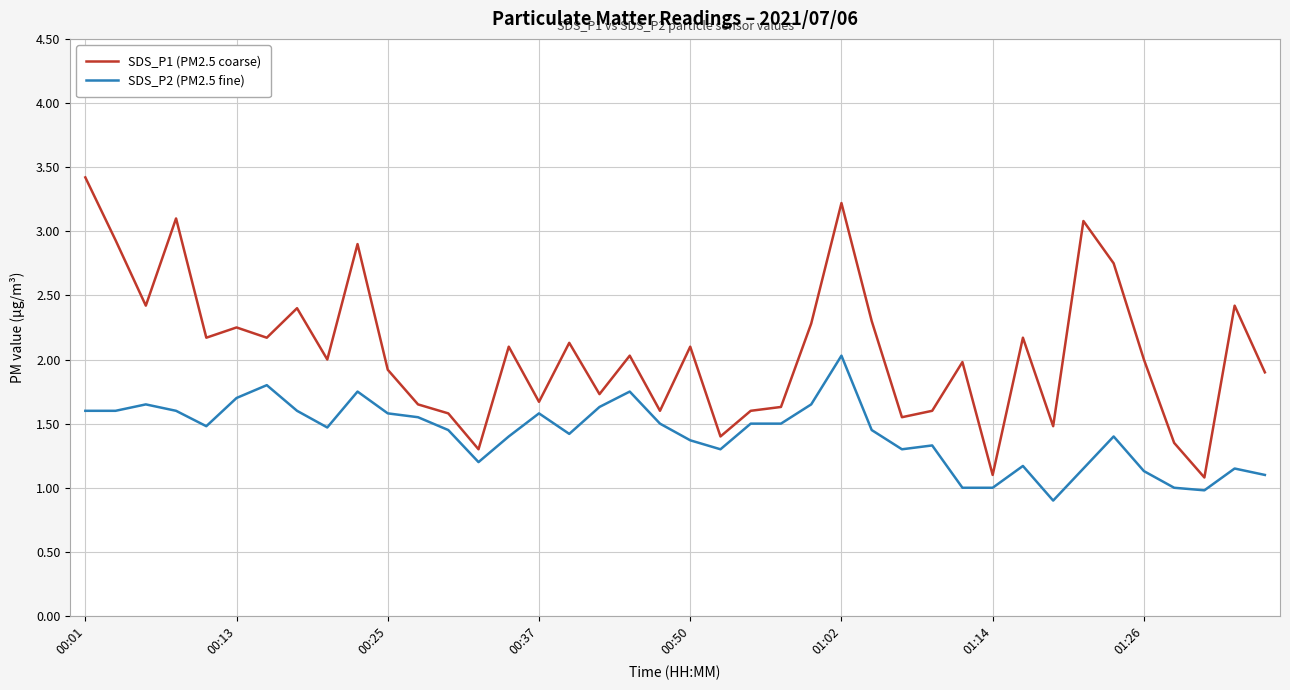

List the series in order of their overall mean, highest first.

SDS_P1 (PM2.5 coarse), SDS_P2 (PM2.5 fine)